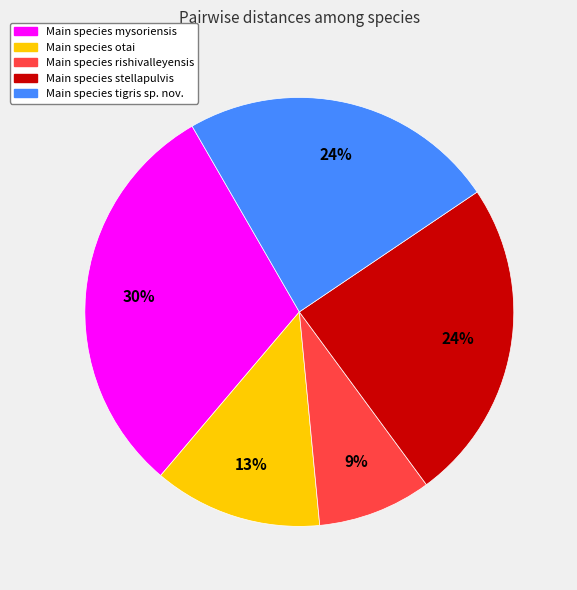

Is there any slice that represents more than half of the pie?

No